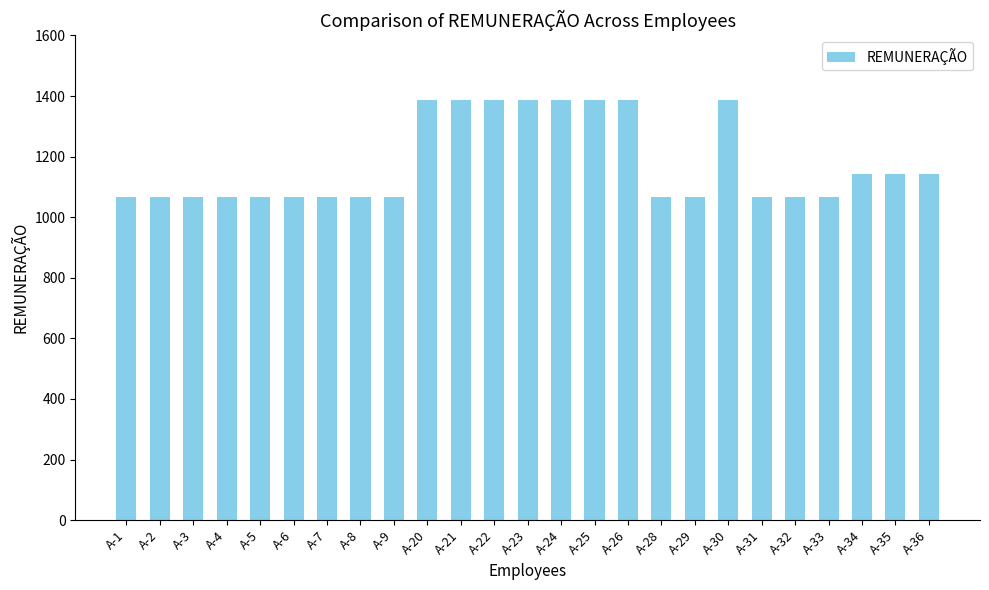

Are the bars horizontal?

No